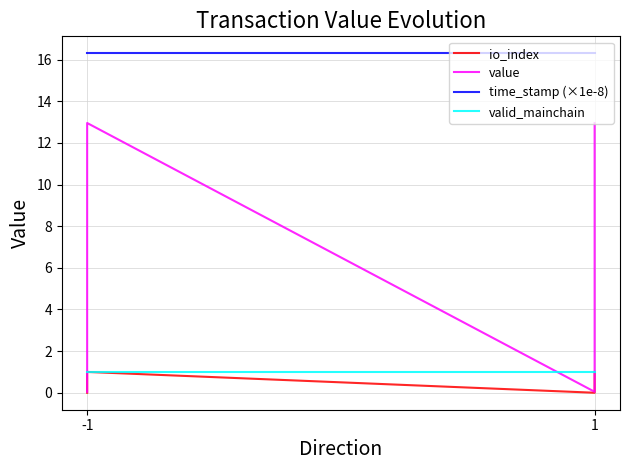

Reading right to left, transcribe all the data shown in this chart.

io_index: 1.0	0.0	1.0	0.0
value: 13.0	0.0	13.0	0.0
time_stamp (×1e-8): 16.3	16.3	16.3	16.3
valid_mainchain: 1.0	1.0	1.0	1.0